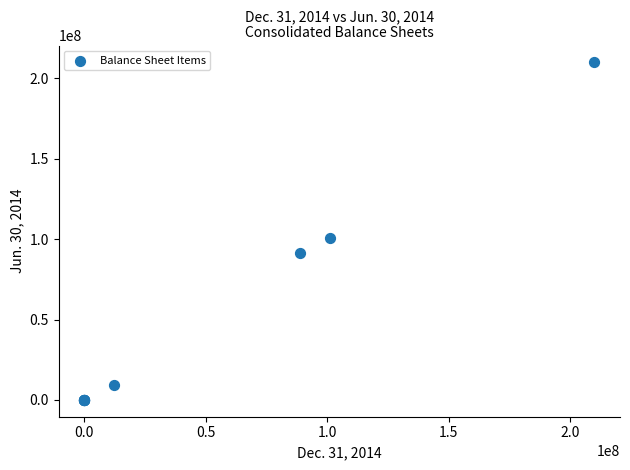

What Y value in the scatter plot is closest to 105000000?

101033740.0